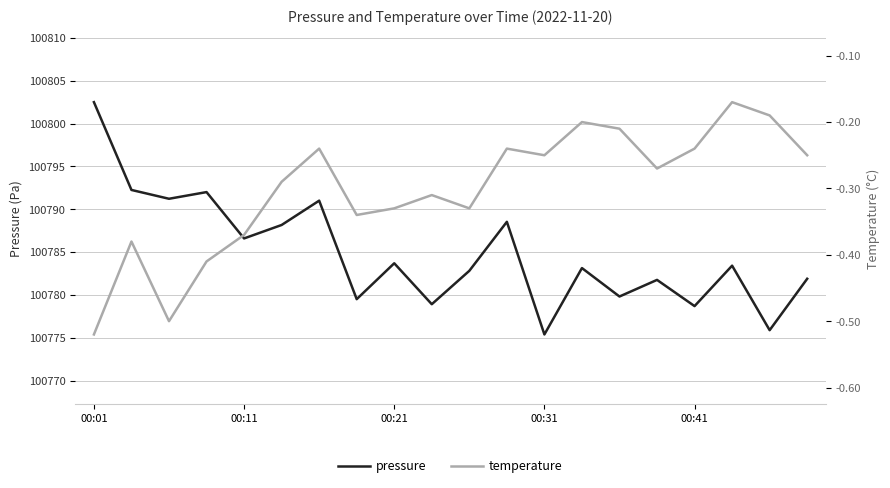

Reading right to left, transcribe all the data shown in this chart.

pressure: 100781.9	100775.9	100783.4	100778.7	100781.8	100779.8	100783.1	100775.4	100788.5	100782.8	100778.9	100783.7	100779.5	100791.0	100788.2	100786.6	100792.0	100791.2	100792.2	100802.5
temperature: -0.2	-0.2	-0.2	-0.2	-0.3	-0.2	-0.2	-0.2	-0.2	-0.3	-0.3	-0.3	-0.3	-0.2	-0.3	-0.4	-0.4	-0.5	-0.4	-0.5